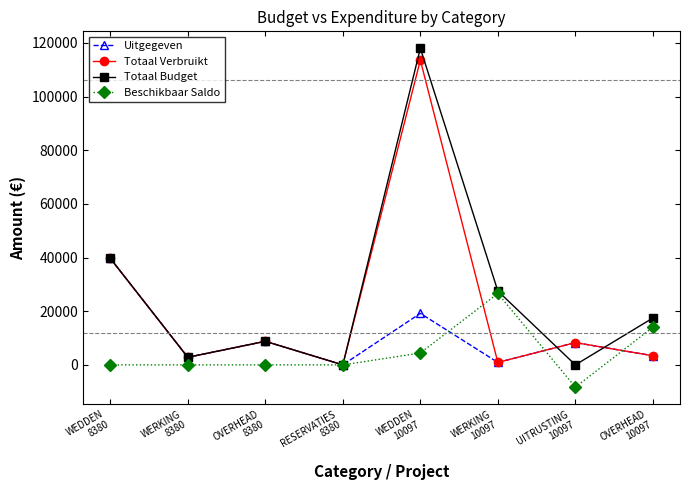

How many categories are shown in the chart?

8